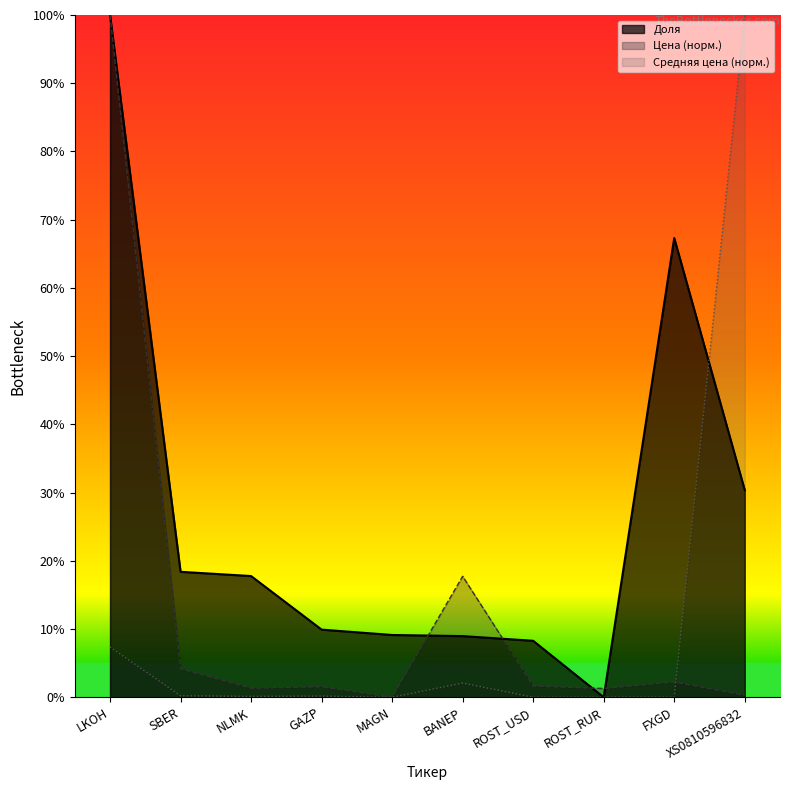

Rank the series at NLMK from highest to lowest value.

Доля, Цена (норм.), Средняя цена (норм.)